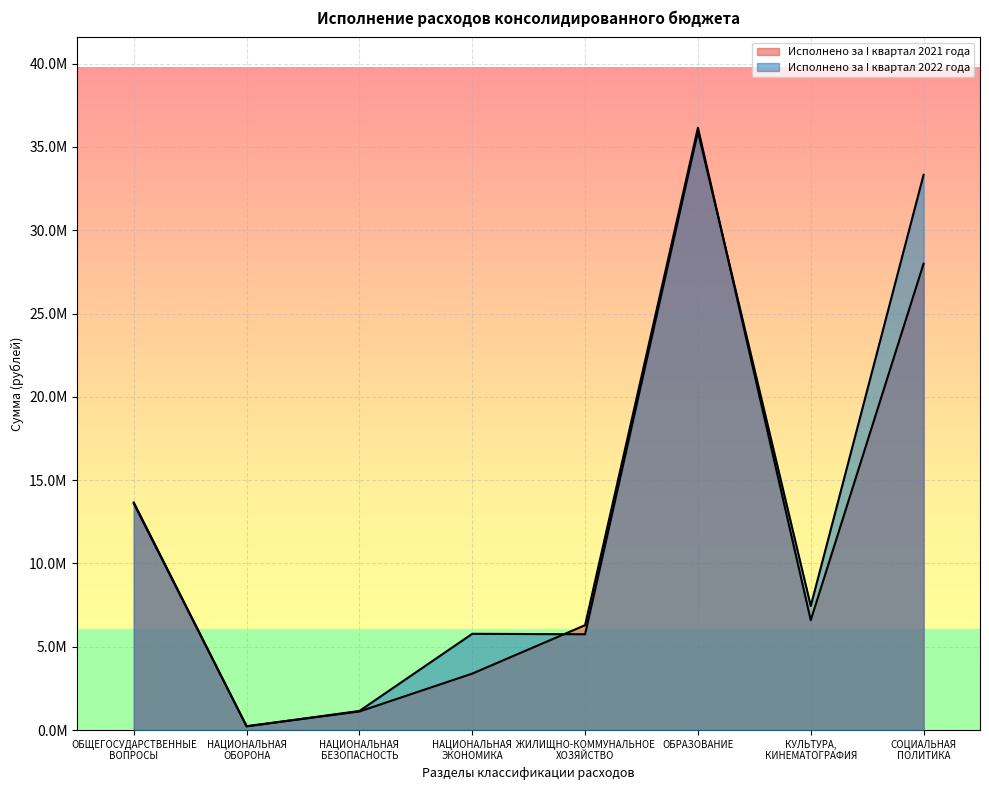

Where does the Исполнено за I квартал 2021 года series first go above 6601322?

ОБЩЕГОСУДАРСТВЕННЫЕ
ВОПРОСЫ